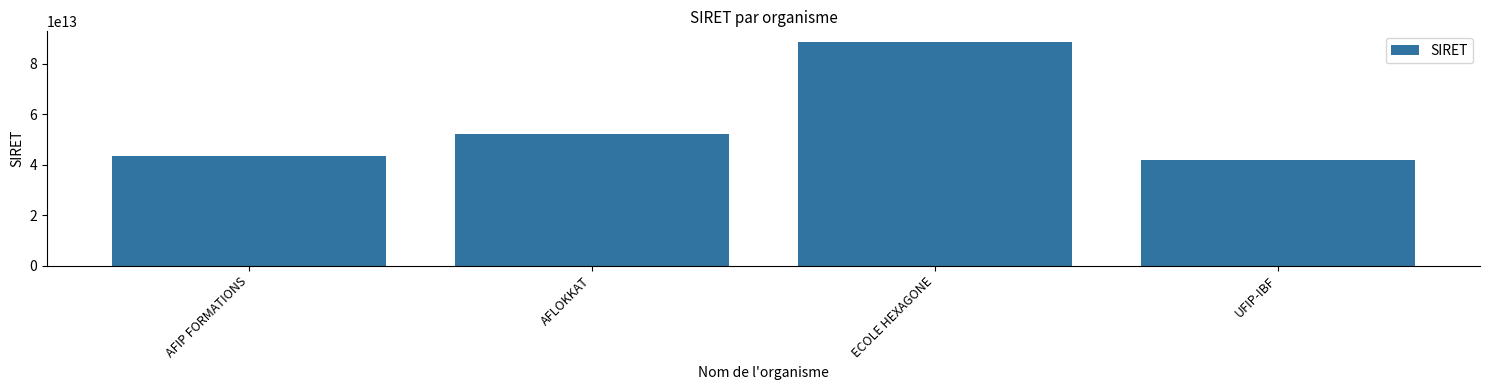

What is the difference between the maximum and minimum values?

46620647000003